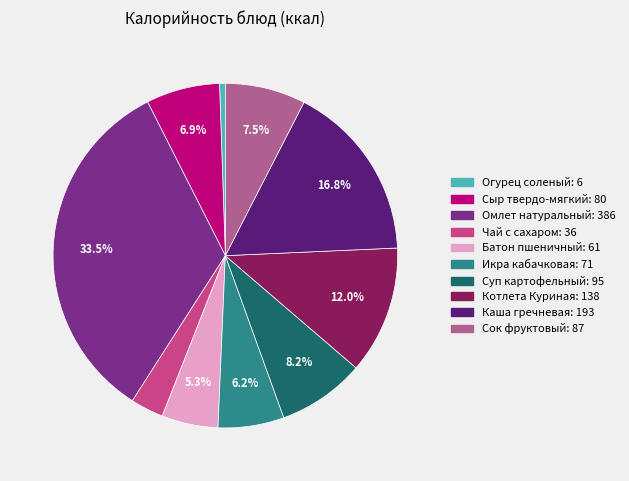

To the nearest percent, what is the difference between the largest and smallest slice percentages?

33%